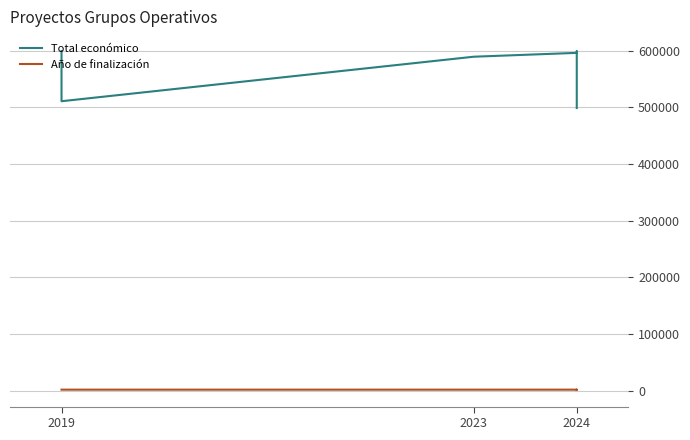

What is the sum of the Total económico values at 2024 and 3?

1195518